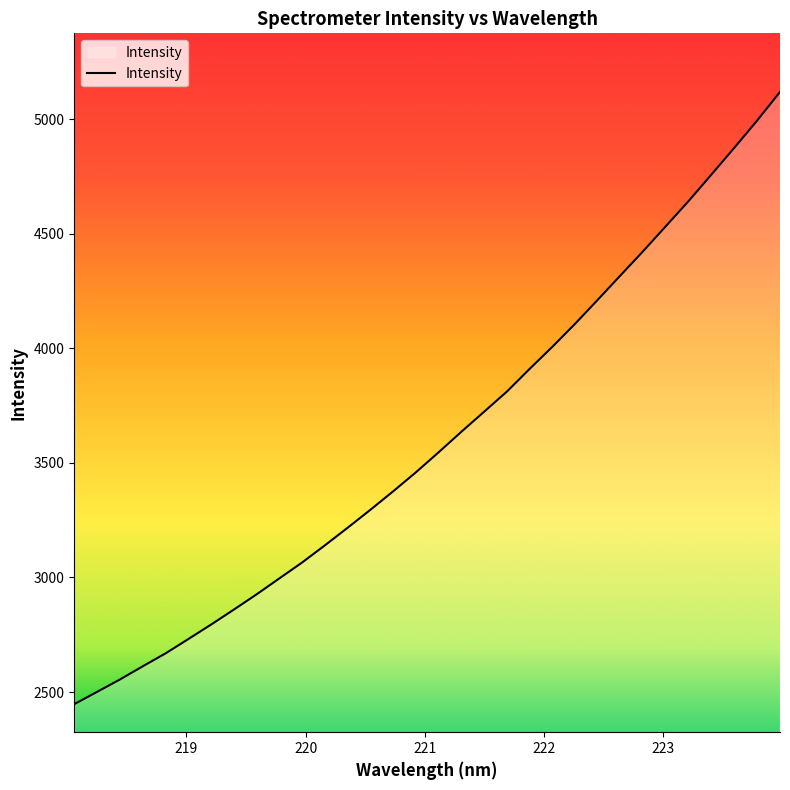

What is the maximum value shown in the chart?

5118.5